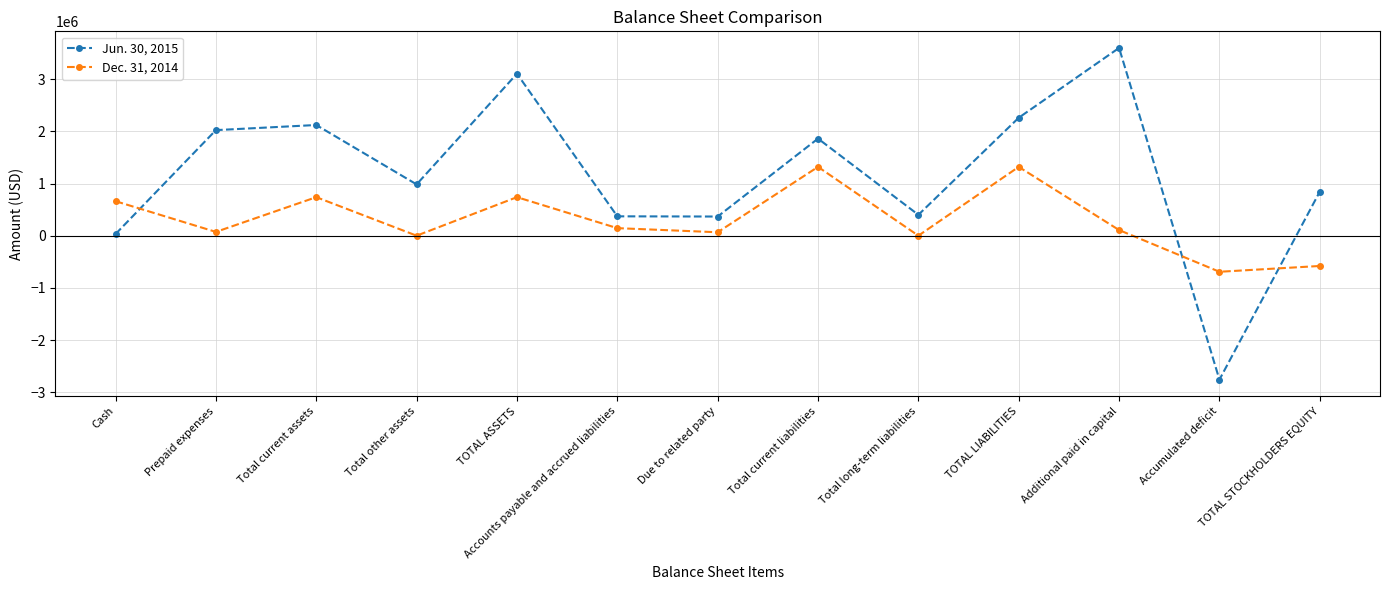

True or false: Jun. 30, 2015 has a value of 2121719 at Total current assets.

True